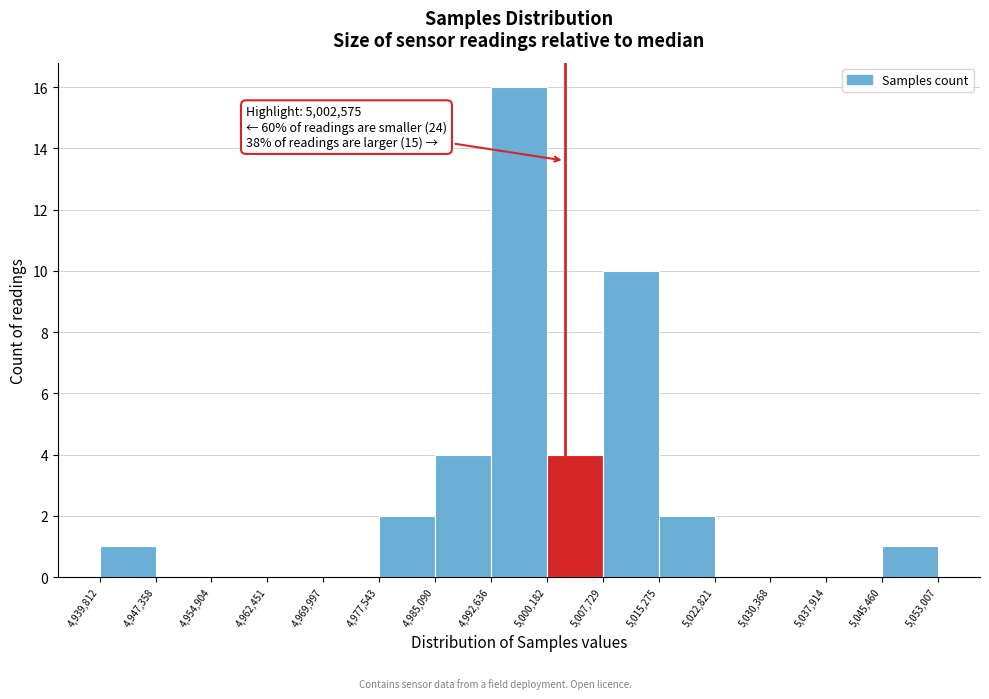

Which range on the x-axis has the tallest bar?

4,992,636 to 5,000,182